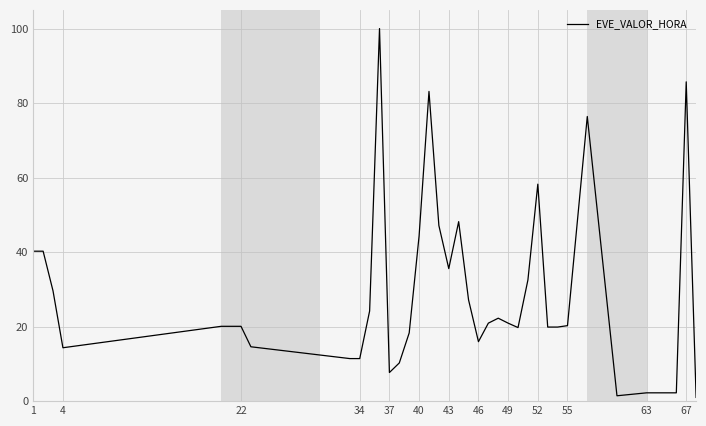

What is the difference between the maximum and minimum values?

99.0